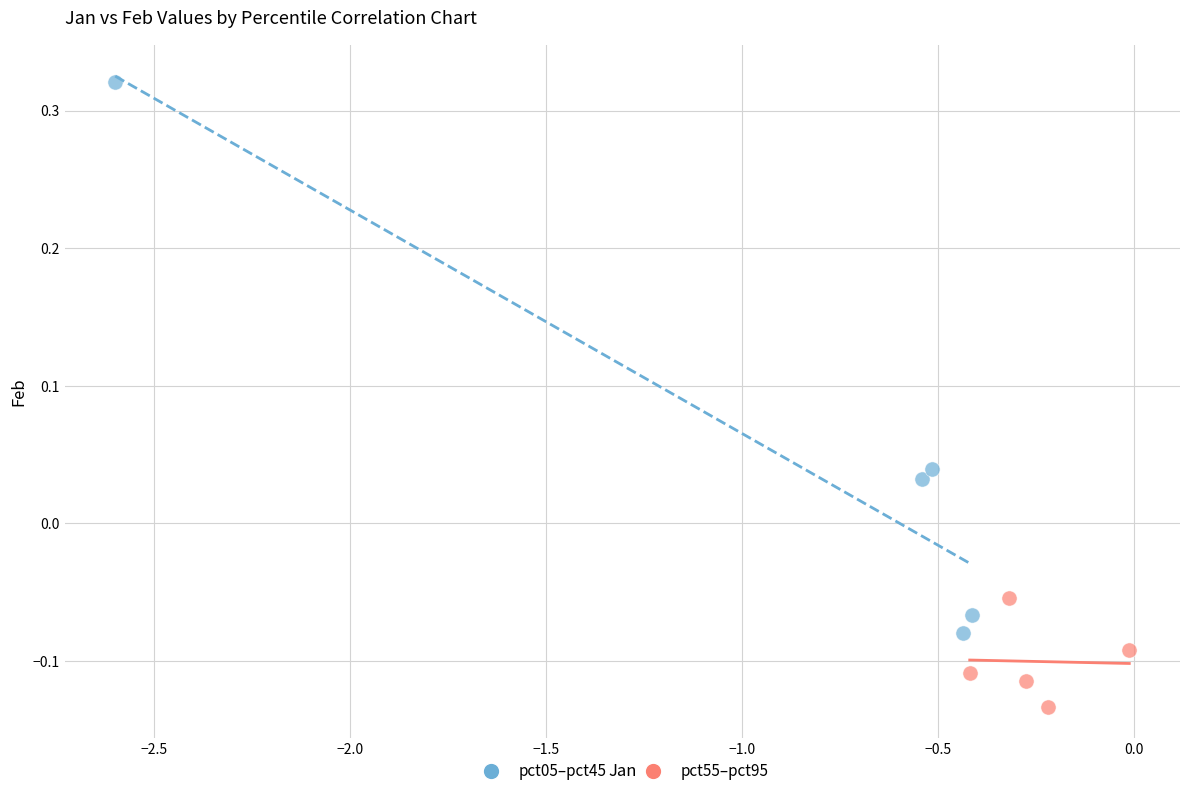

Which series has the largest Y range (max minus min)?

pct05–pct45